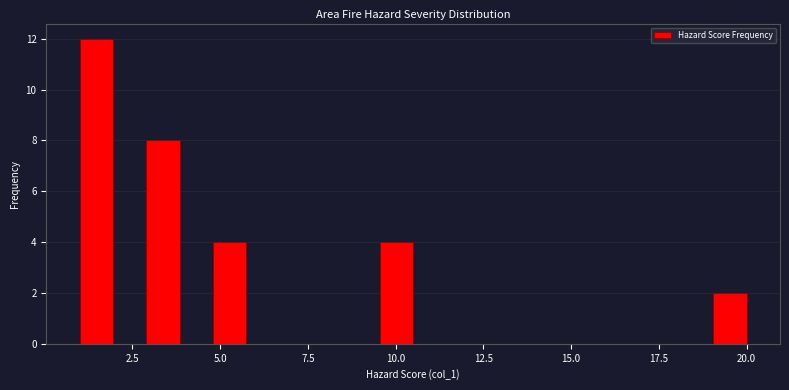

Read against the x-axis, roughly where is the centre of the tallest bar?

1.5